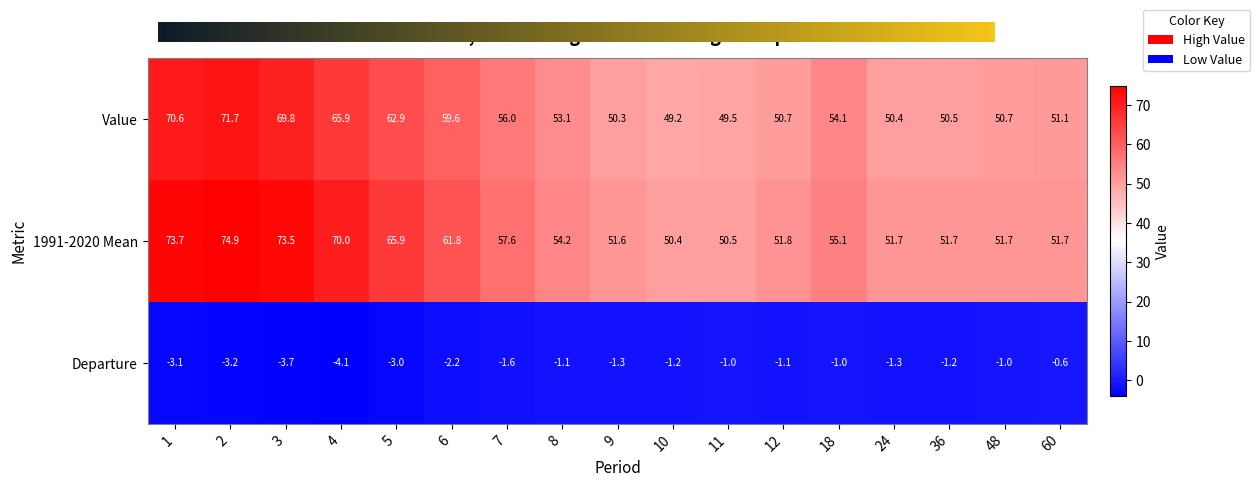

At which category is the sum across all series the highest?

2